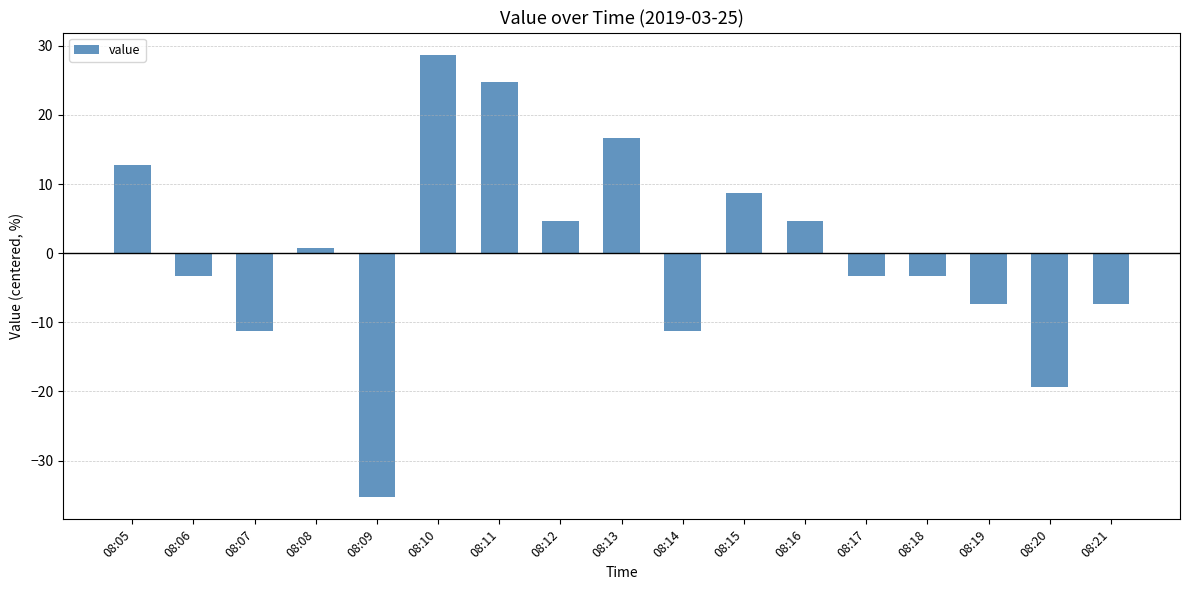

What is the value of the 17th bar from the left?

-7.3